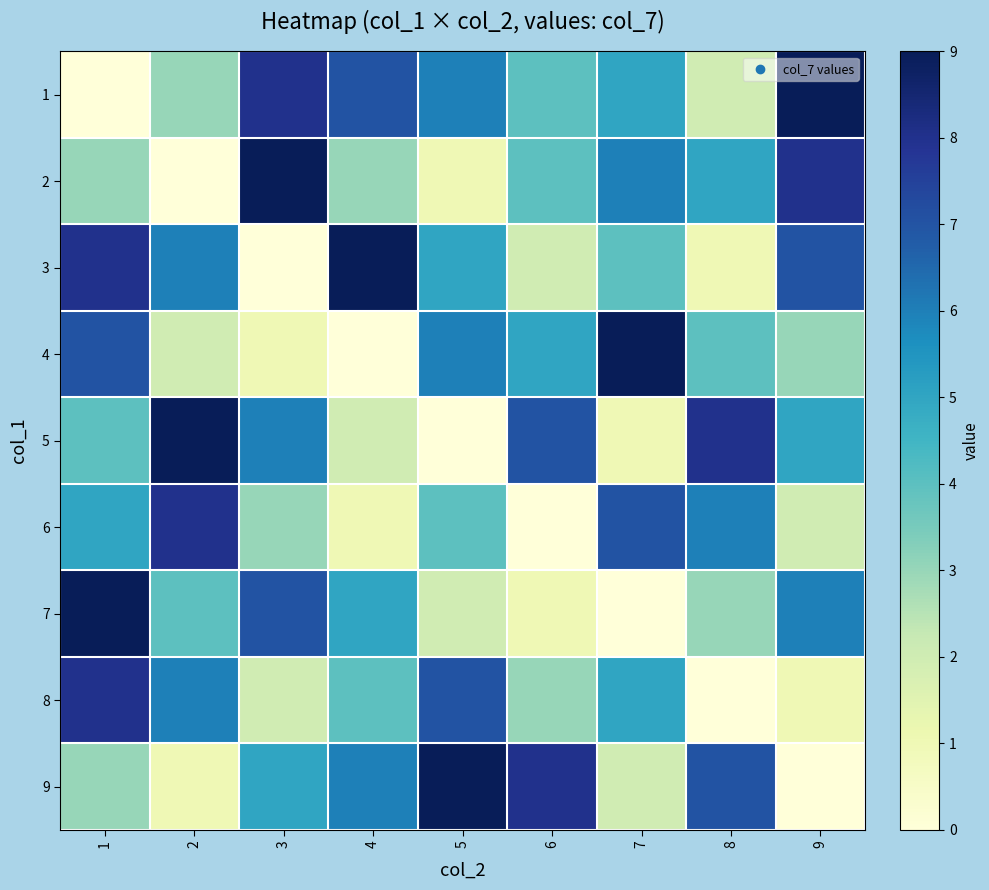

Between 8 and 4, which is larger?

4